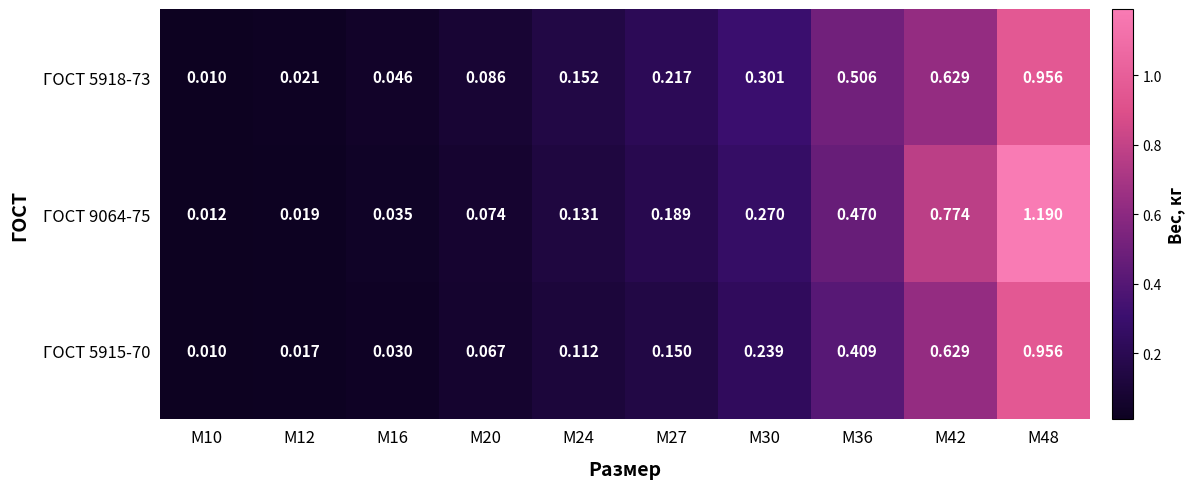

Is the value of ГОСТ 9064-75 at М12 greater than the value of ГОСТ 5918-73 at М20?

No